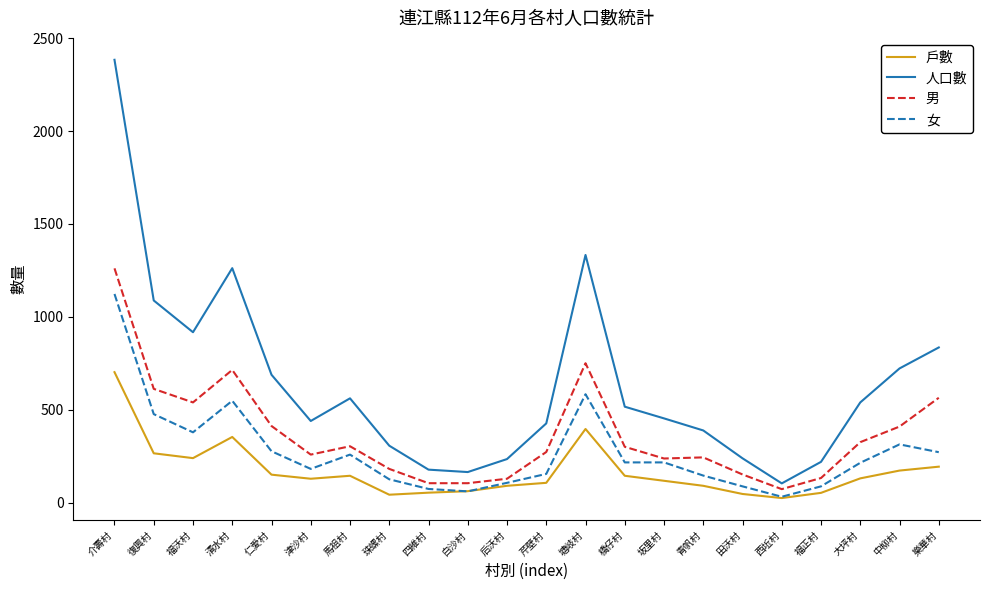

At which category does 戶數 reach its first local valley?

福沃村